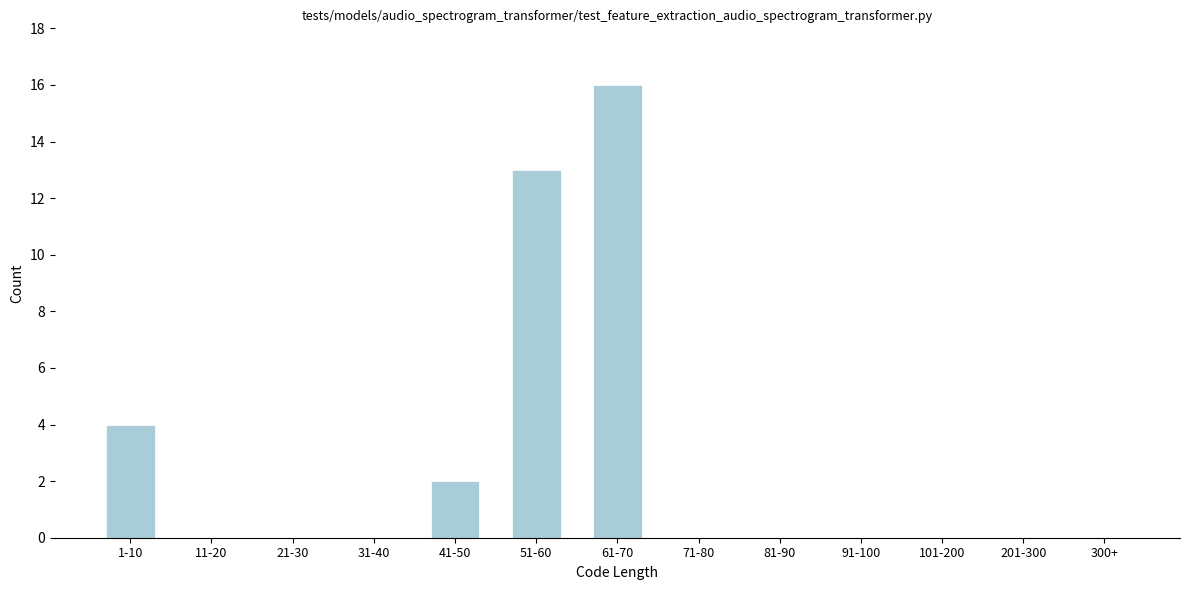

Reading left to right, what are all the values shown in this chart?

1-10=4	11-20=0	21-30=0	31-40=0	41-50=2	51-60=13	61-70=16	71-80=0	81-90=0	91-100=0	101-200=0	201-300=0	300+=0